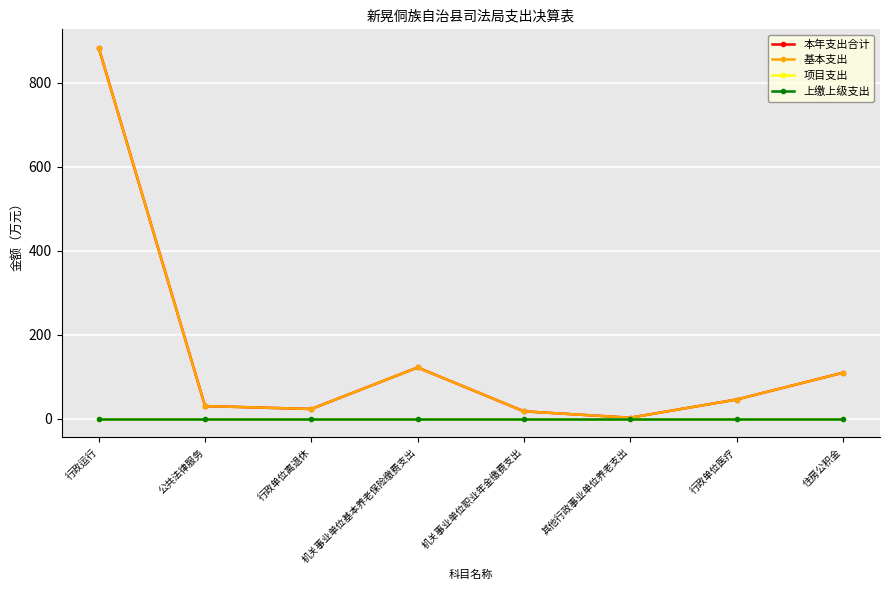

Does the chart have visible grid lines?

Yes